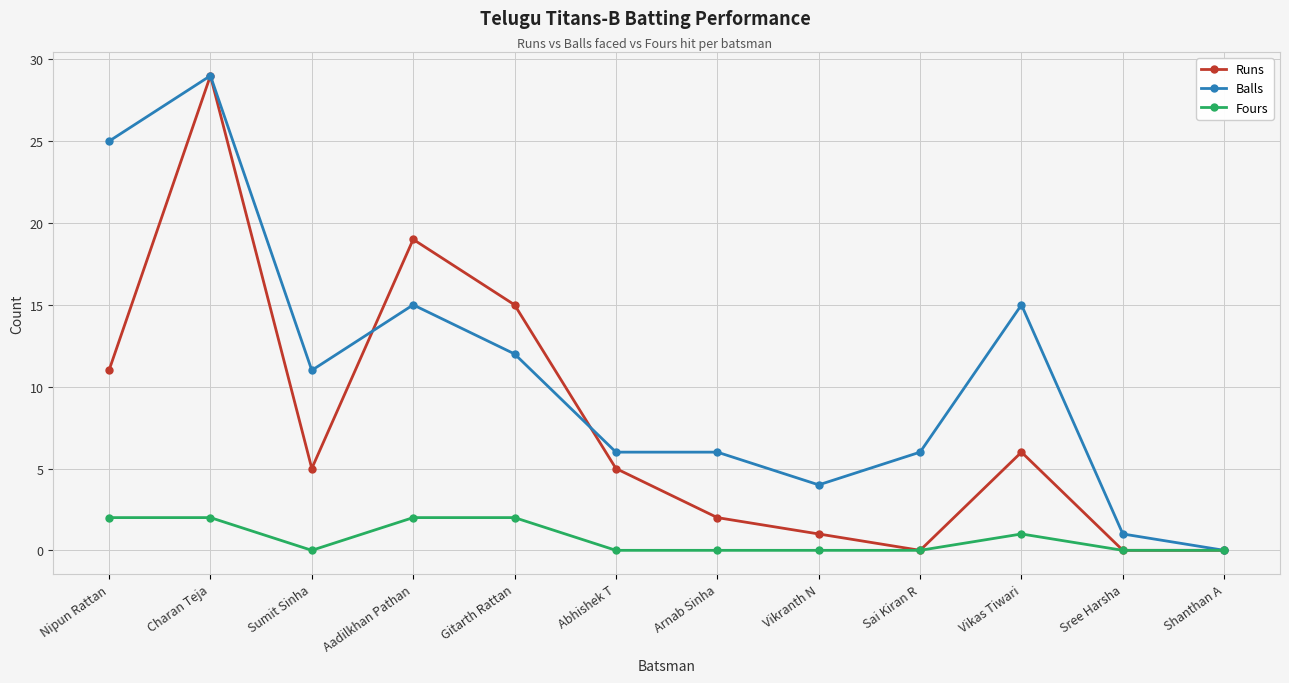

Is this an area chart (filled region under the line)?

No